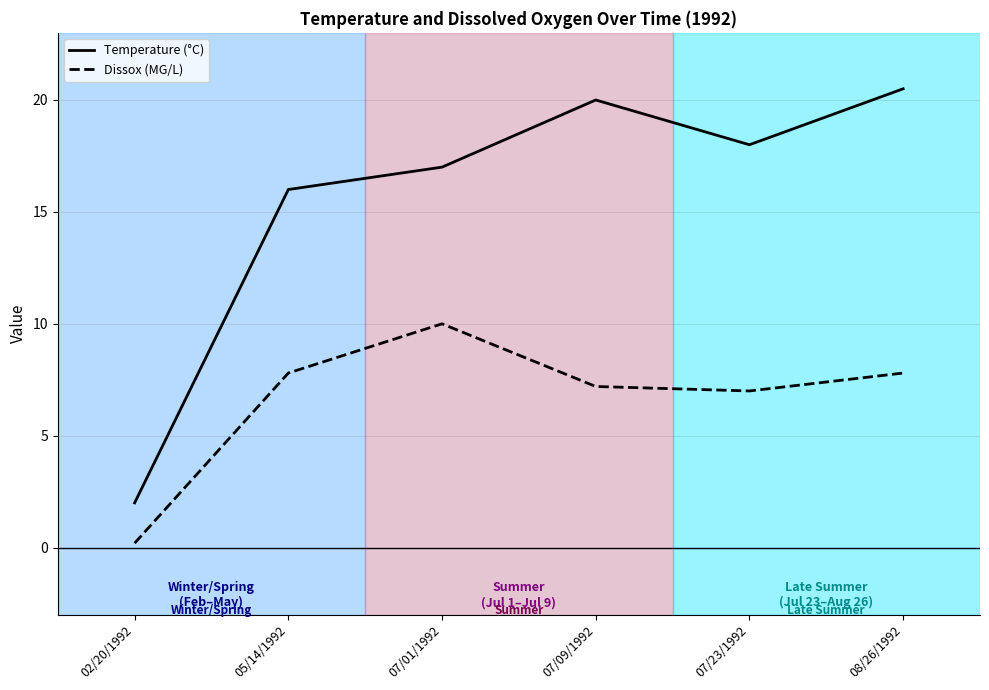

What is the lowest value of the Temperature (°C) series?

2.0